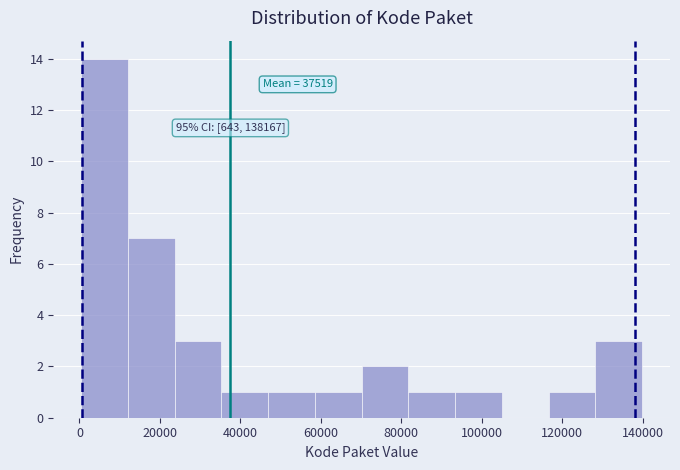

Which range on the x-axis has the tallest bar?

0 to 12000